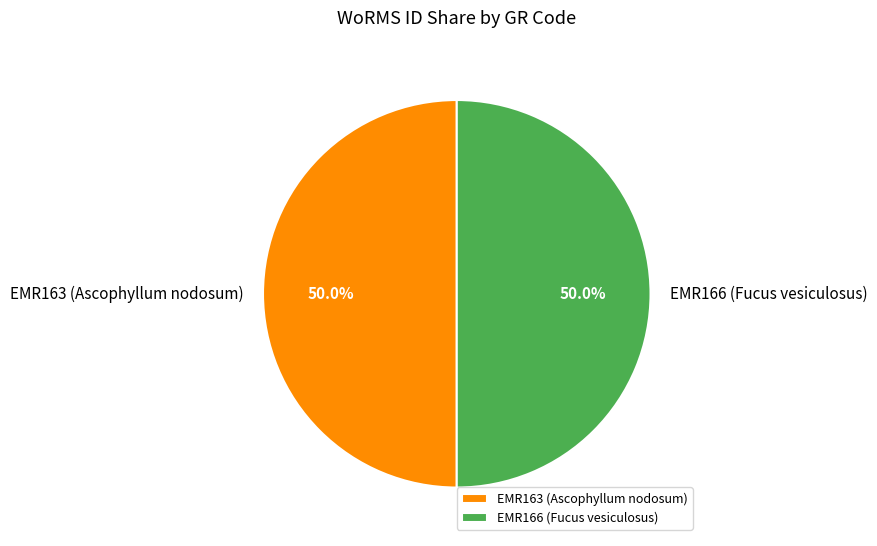

Is the sum of EMR166 (Fucus vesiculosus) and EMR163 (Ascophyllum nodosum) greater than half?

Yes